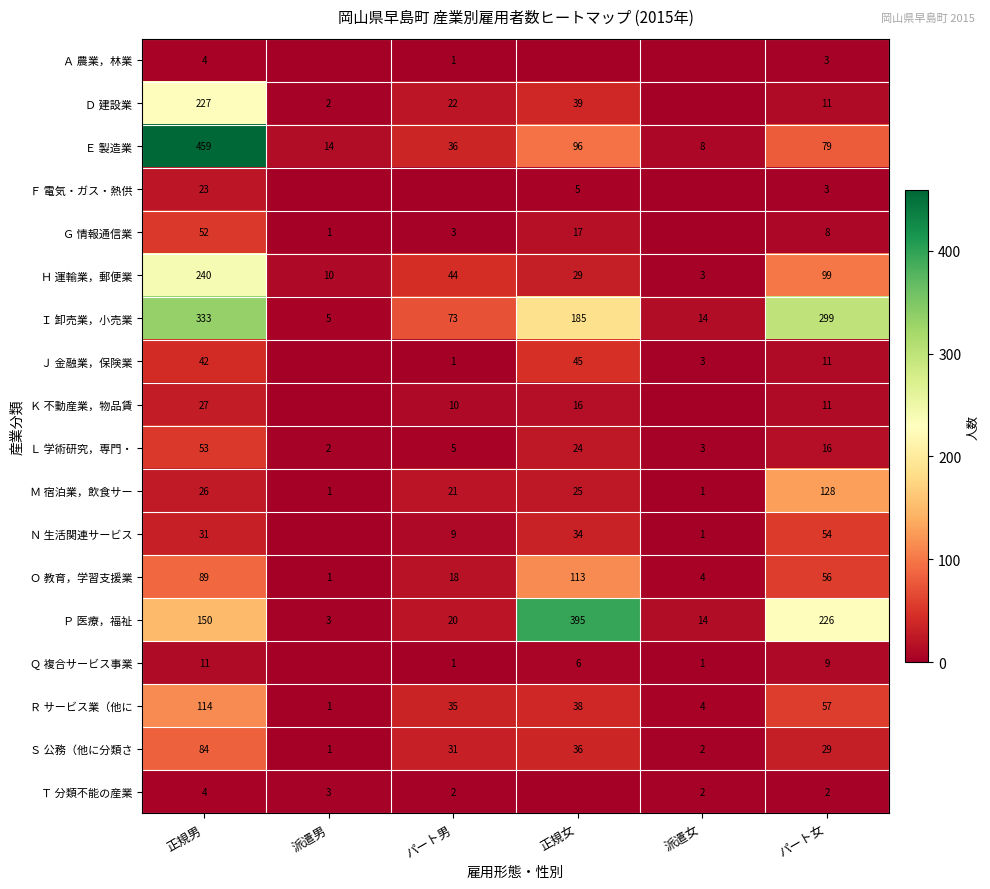

What is the difference between the highest and lowest values at 正規男?

455